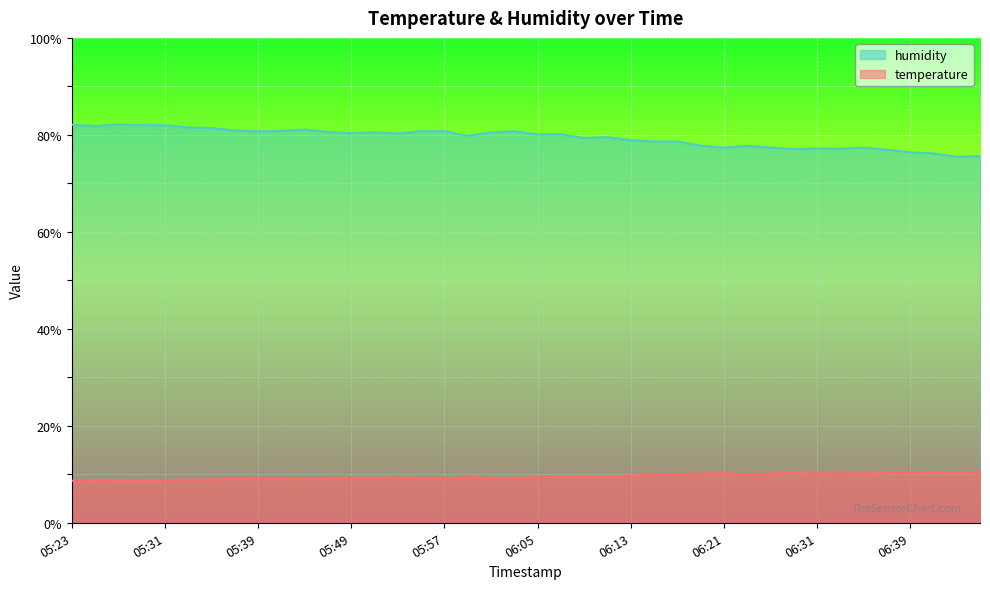

How many series are shown in this chart?

2